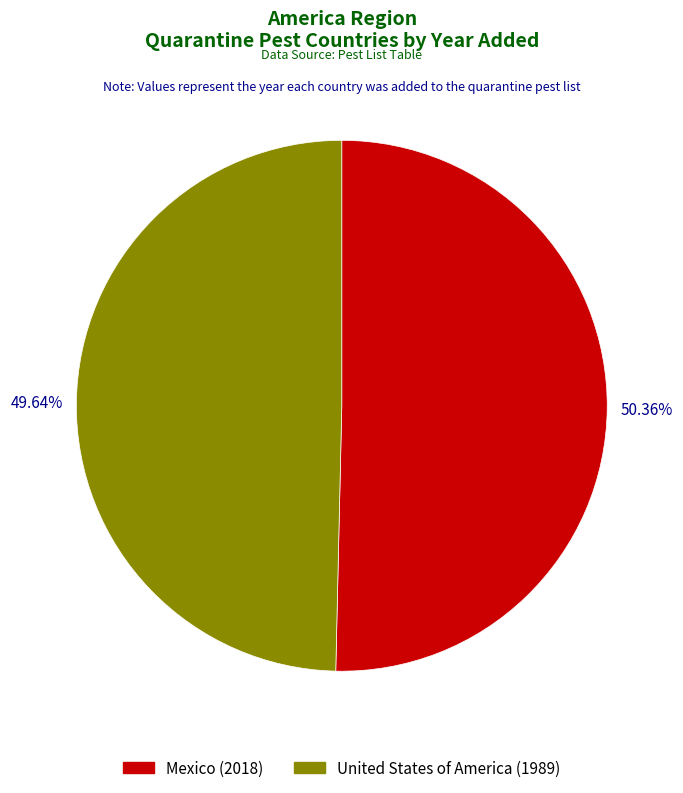

Approximately how many times larger is the value at Mexico compared to United States of America?

1.0